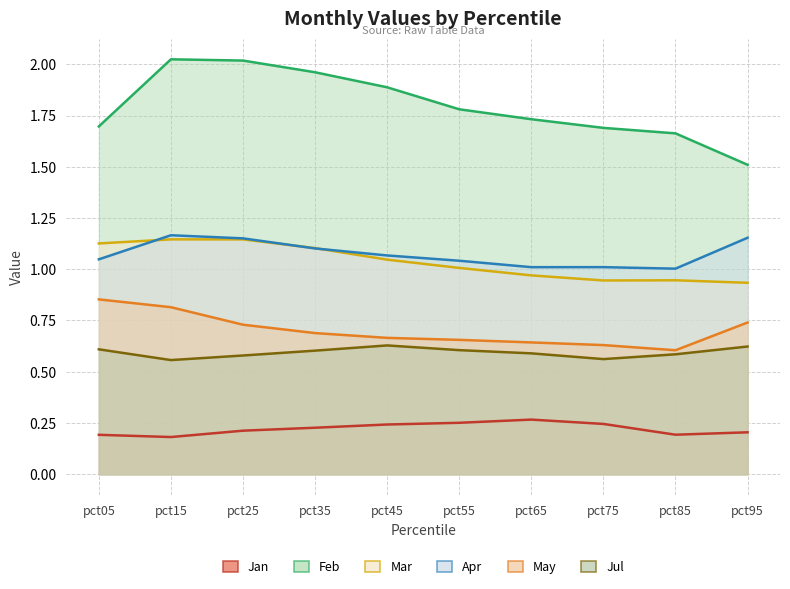

Reading right to left, what are all the values shown in this chart?

Jan: pct95=0.2	pct85=0.2	pct75=0.2	pct65=0.3	pct55=0.3	pct45=0.2	pct35=0.2	pct25=0.2	pct15=0.2	pct05=0.2
Feb: pct95=1.5	pct85=1.7	pct75=1.7	pct65=1.7	pct55=1.8	pct45=1.9	pct35=2.0	pct25=2.0	pct15=2.0	pct05=1.7
Mar: pct95=0.9	pct85=0.9	pct75=0.9	pct65=1.0	pct55=1.0	pct45=1.0	pct35=1.1	pct25=1.1	pct15=1.1	pct05=1.1
Apr: pct95=1.2	pct85=1.0	pct75=1.0	pct65=1.0	pct55=1.0	pct45=1.1	pct35=1.1	pct25=1.2	pct15=1.2	pct05=1.0
May: pct95=0.7	pct85=0.6	pct75=0.6	pct65=0.6	pct55=0.7	pct45=0.7	pct35=0.7	pct25=0.7	pct15=0.8	pct05=0.9
Jul: pct95=0.6	pct85=0.6	pct75=0.6	pct65=0.6	pct55=0.6	pct45=0.6	pct35=0.6	pct25=0.6	pct15=0.6	pct05=0.6